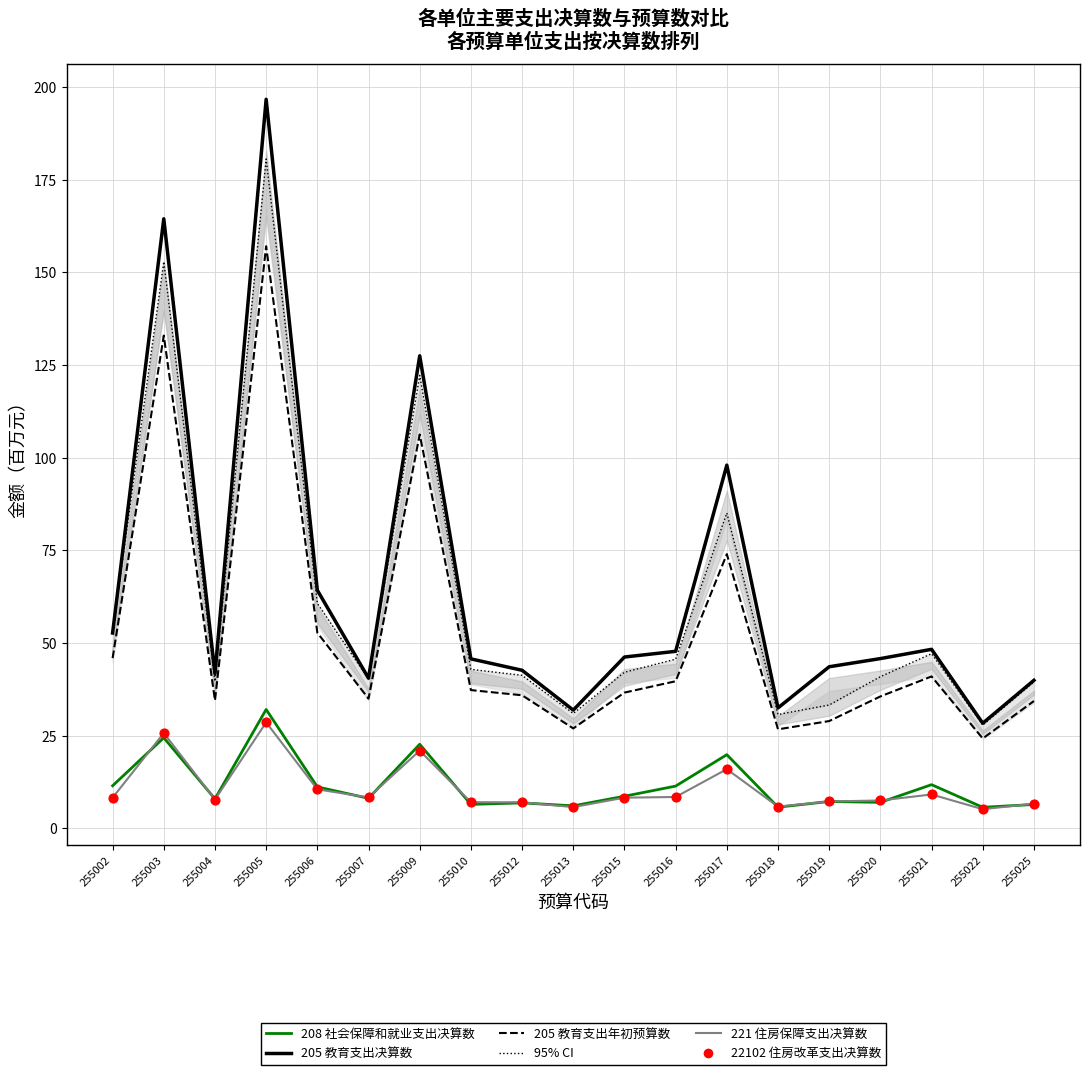

What are all the series names shown in the legend?

205 教育支出年初预算数, 205 教育支出决算数, 208 社会保障和就业支出决算数, 221 住房保障支出决算数, 22102 住房改革支出决算数